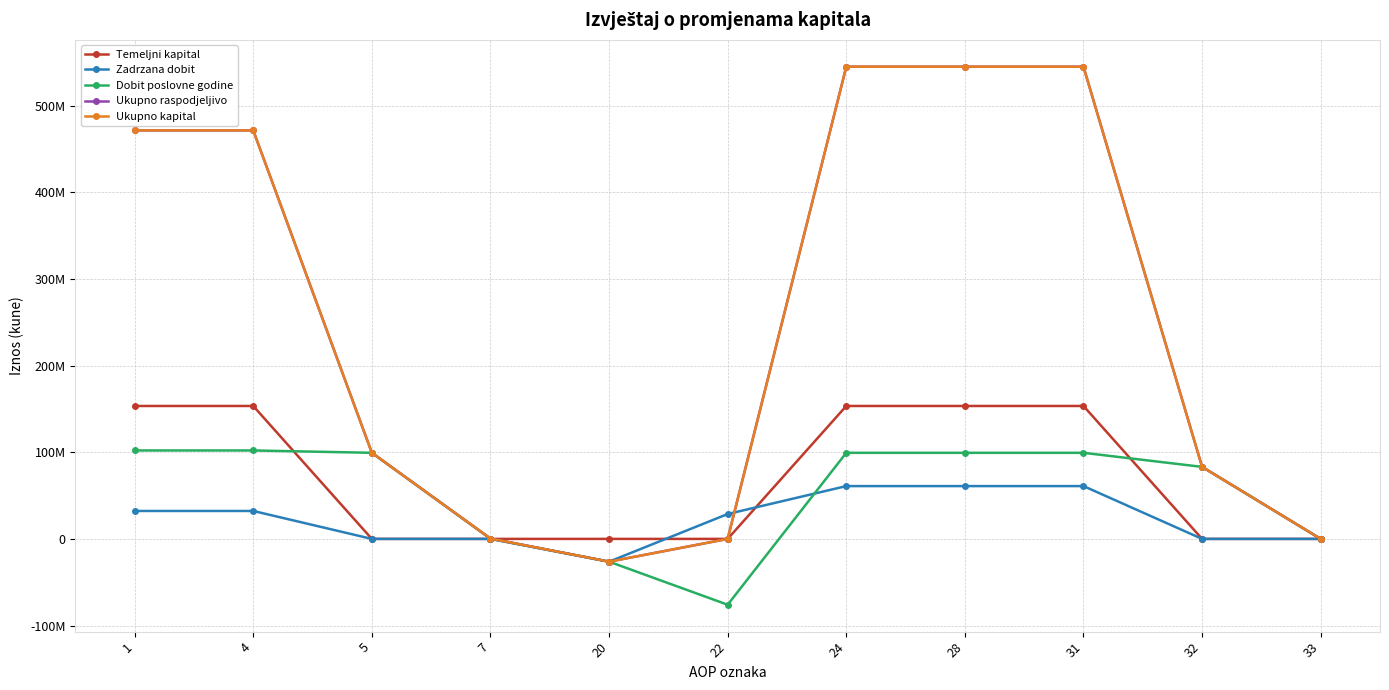

Rank the series by their maximum value, from lowest to highest.

Zadrzana dobit, Dobit poslovne godine, Temeljni kapital, Ukupno raspodjeljivo, Ukupno kapital